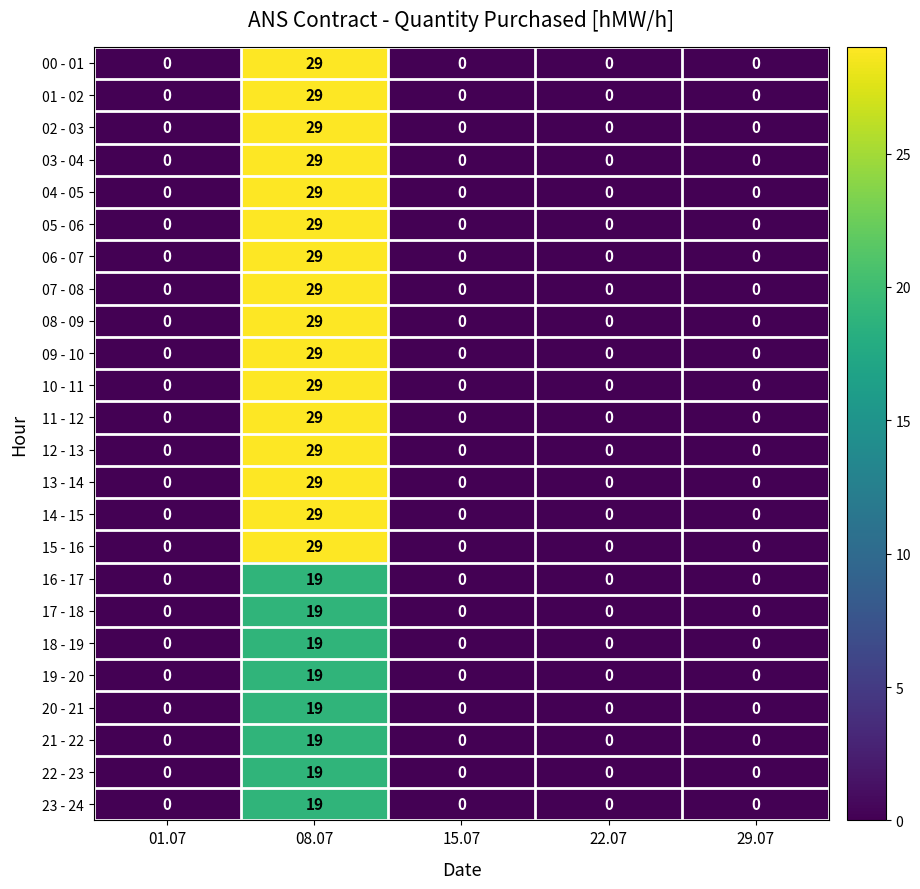

What is the sum of the 16 - 17 values at 22.07 and 08.07?

19